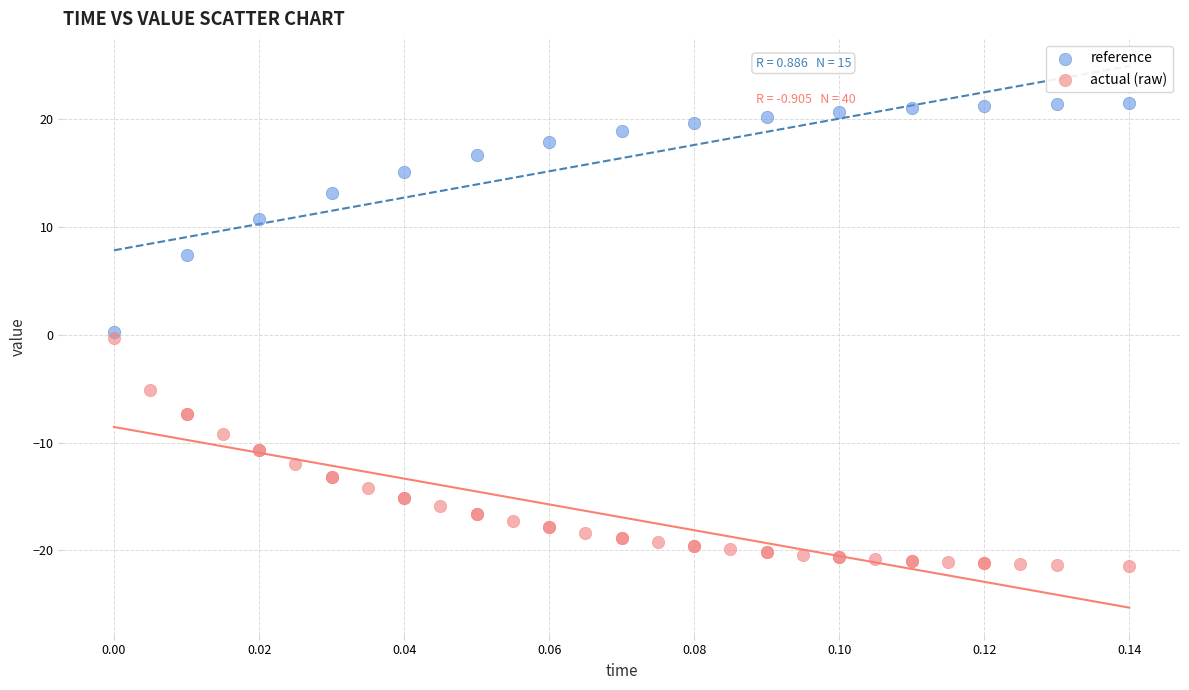

Which series reaches the minimum Y coordinate?

actual (raw)